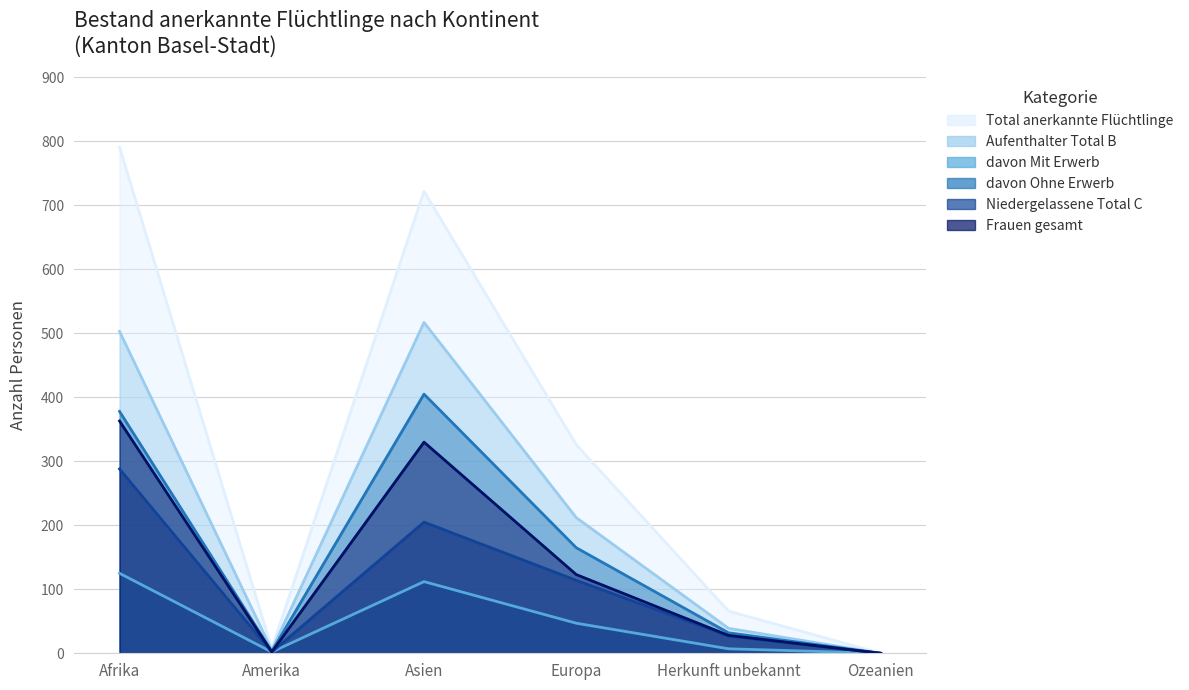

Between Ozeanien and Amerika, which is larger?

Amerika